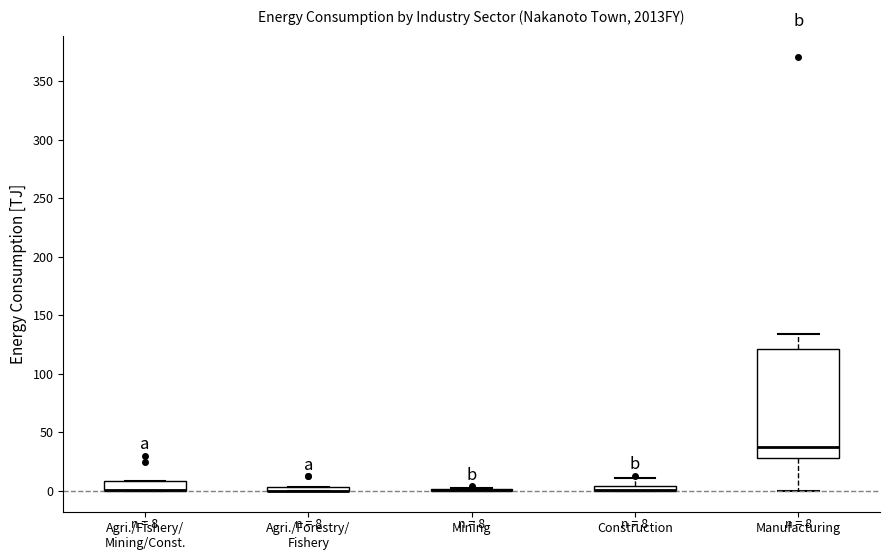

Which box is the tallest, from its lower edge to its upper edge?

Manufacturing